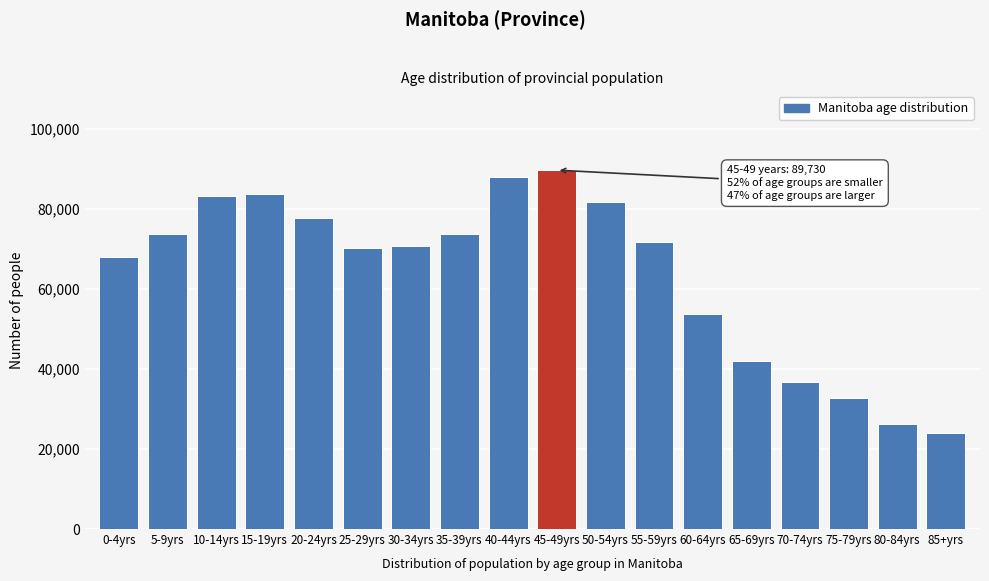

What value does the data have at 70-74yrs, to the nearest 100?

36800